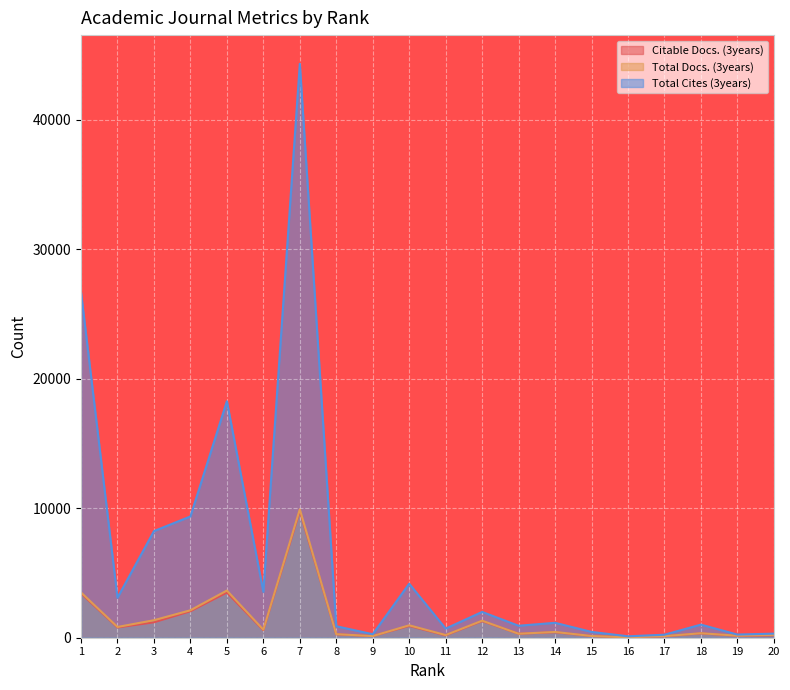

What is the sum of all Total Cites (3years) values?

125930